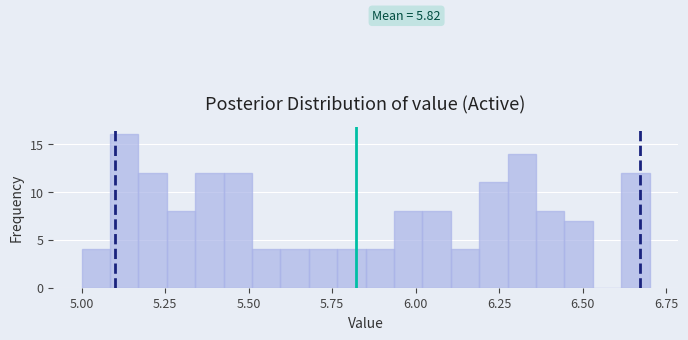

Around what value on the x-axis is the tallest bar? Give the approximate position of its centre, as read against the axis.

5.15